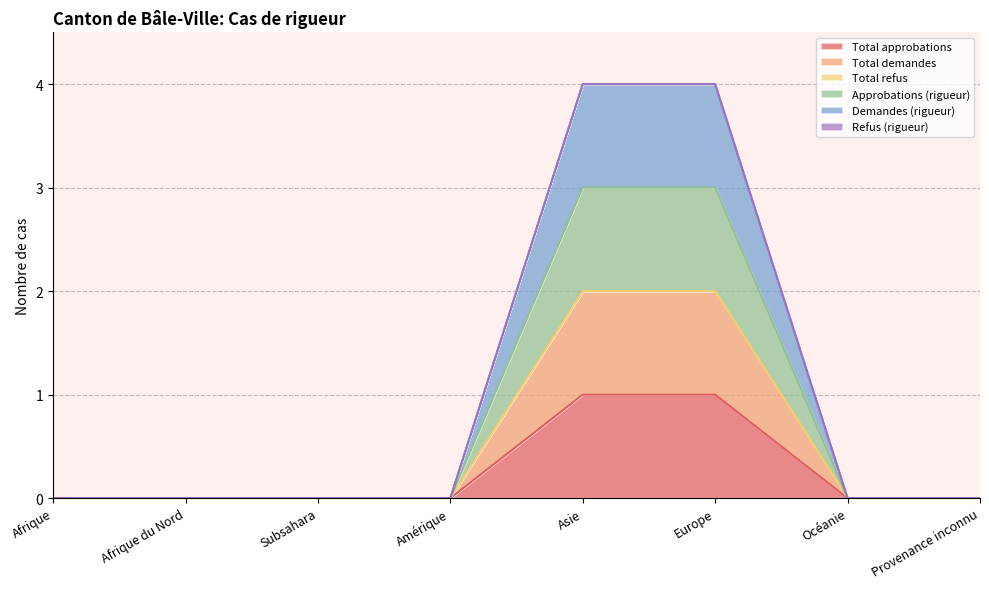

At which category does the chart reach its peak across all series?

Asie